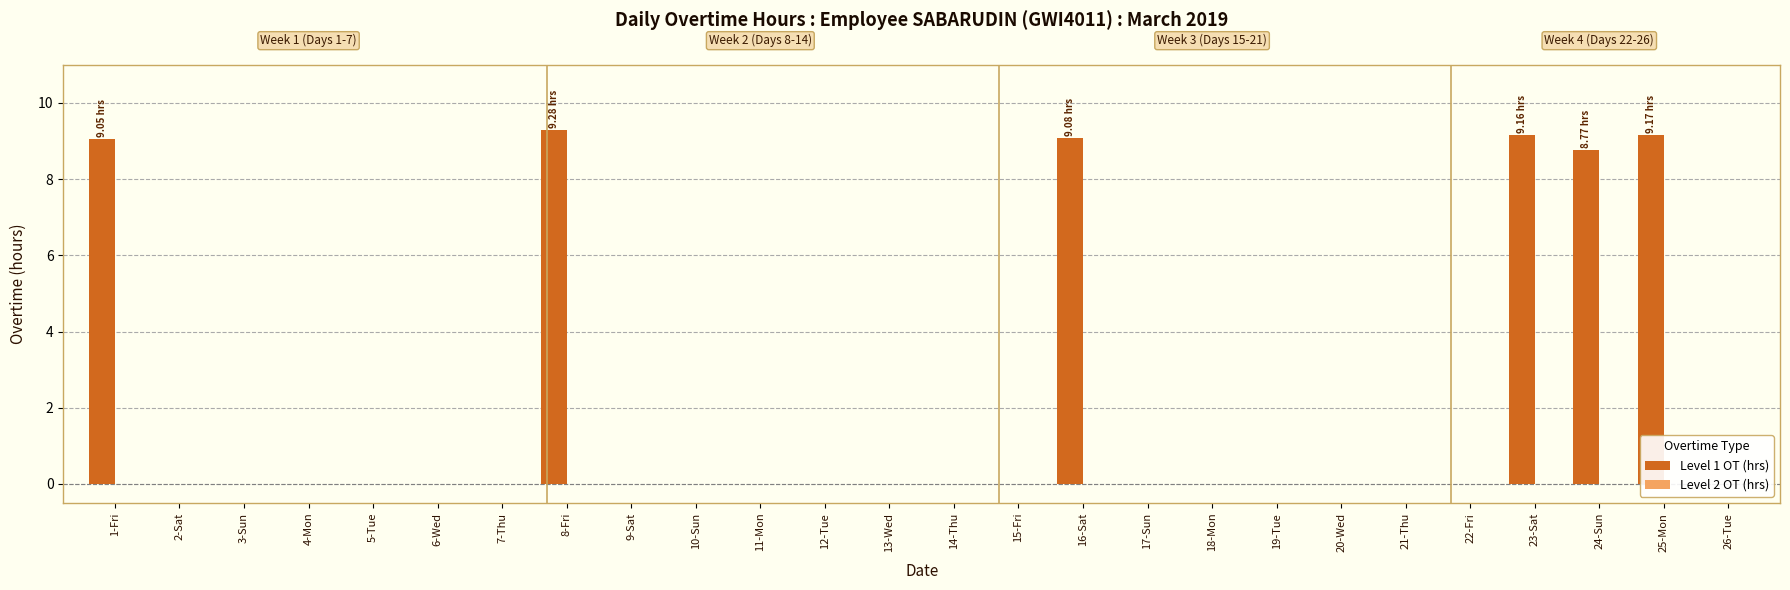

Between 16-Sat and 23-Sat, which series saw the biggest shift?

Overtime (hours)